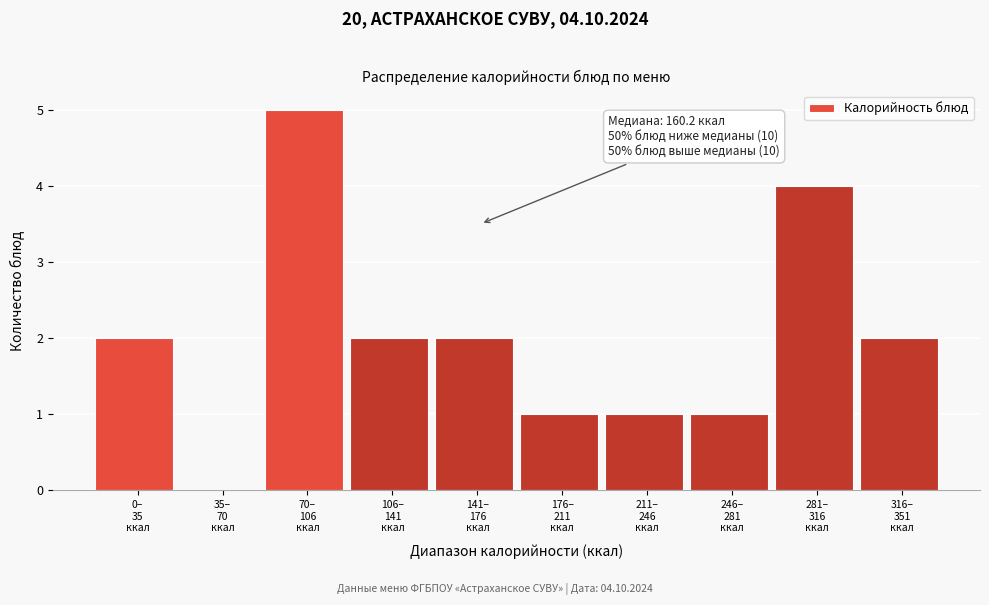

What is the sum of all values?

20